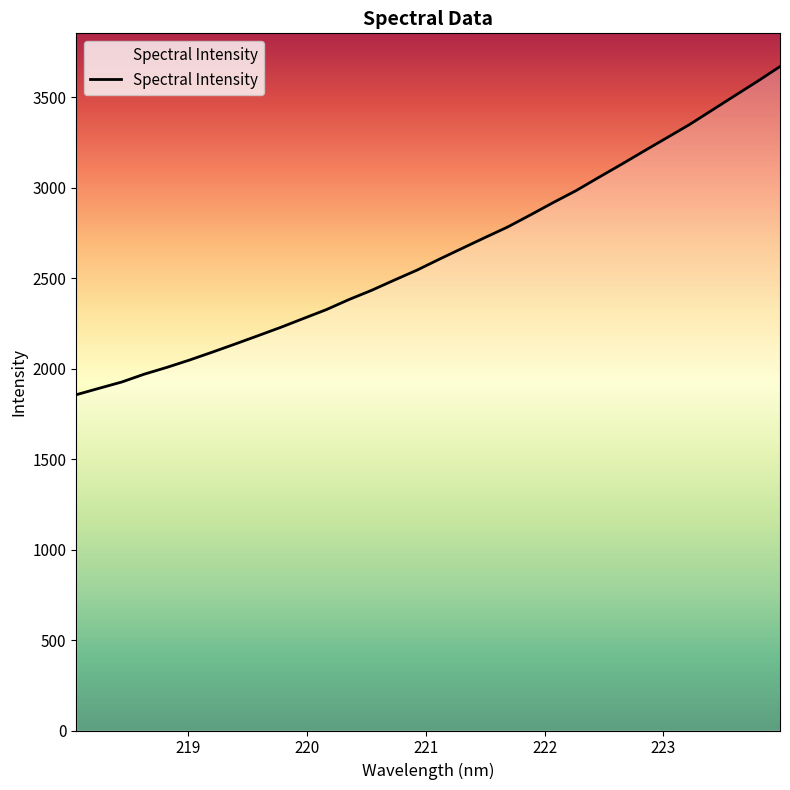

What is the difference between the maximum and minimum values?

1813.8